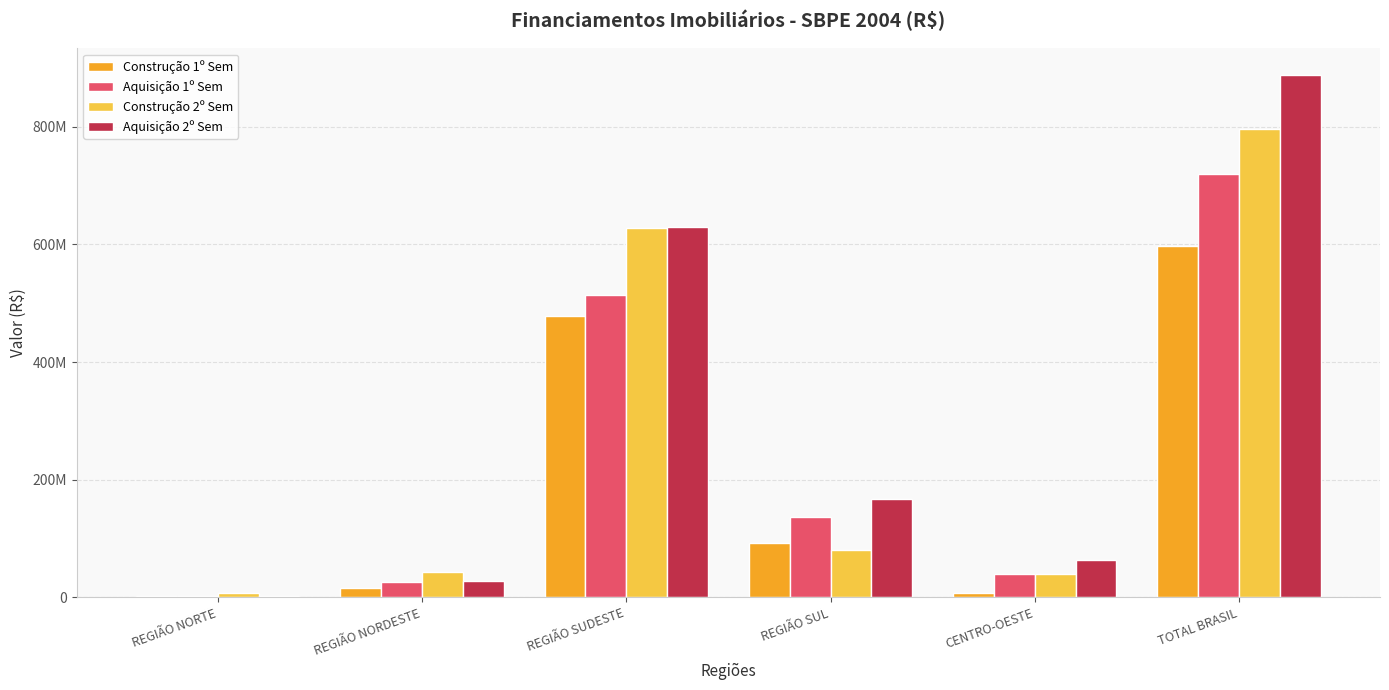

What is the label of the 1st bar from the right?

TOTAL BRASIL